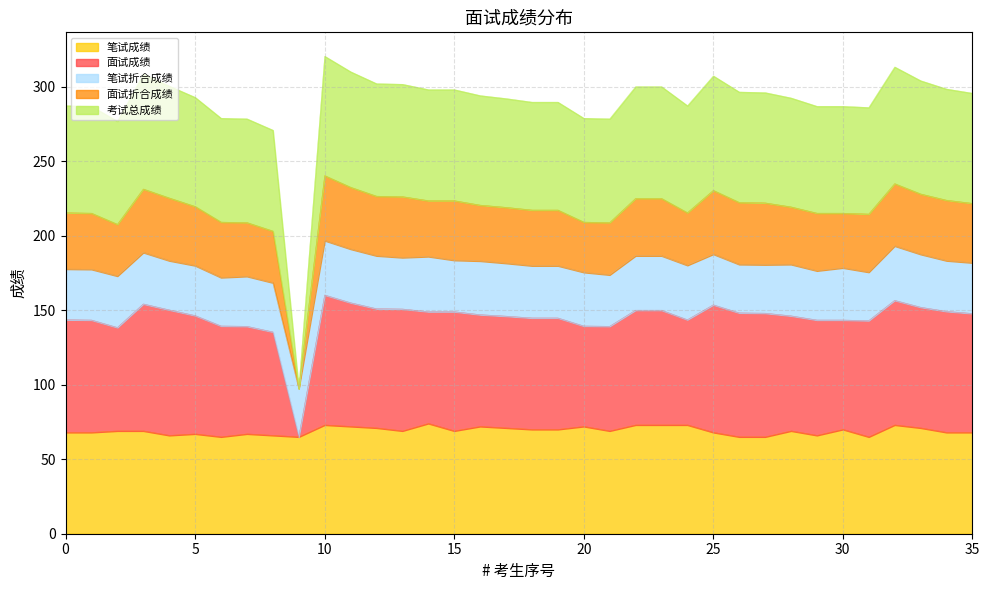

The value of 笔试成绩 at 15 is 69.0. True or false?

True